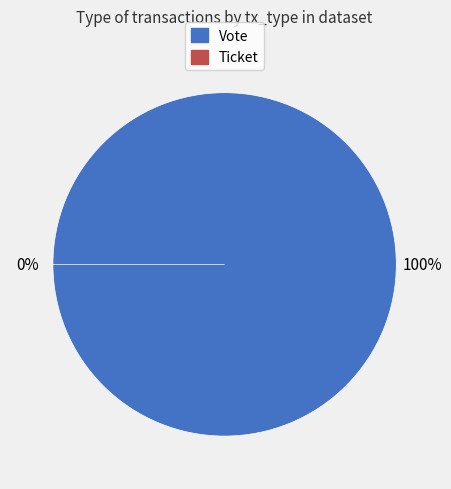

How many slices are in this pie chart?

2